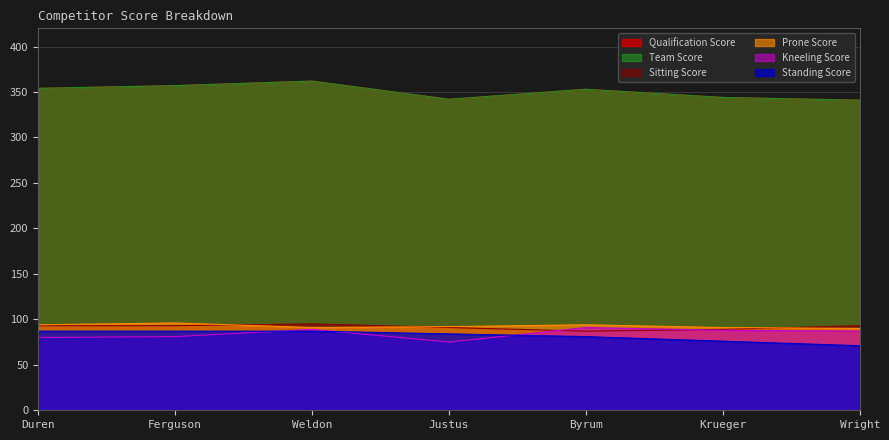

True or false: Team Score has a value of 341 at Wright.

True